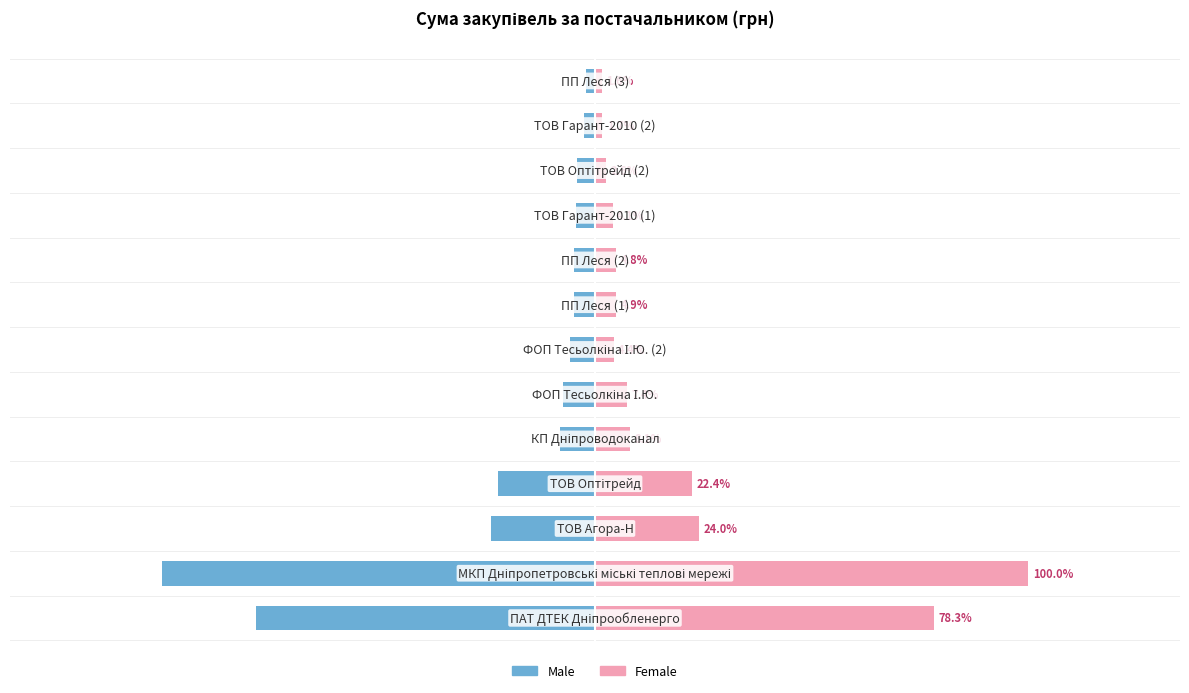

Between 3 and 9, which is larger?

9